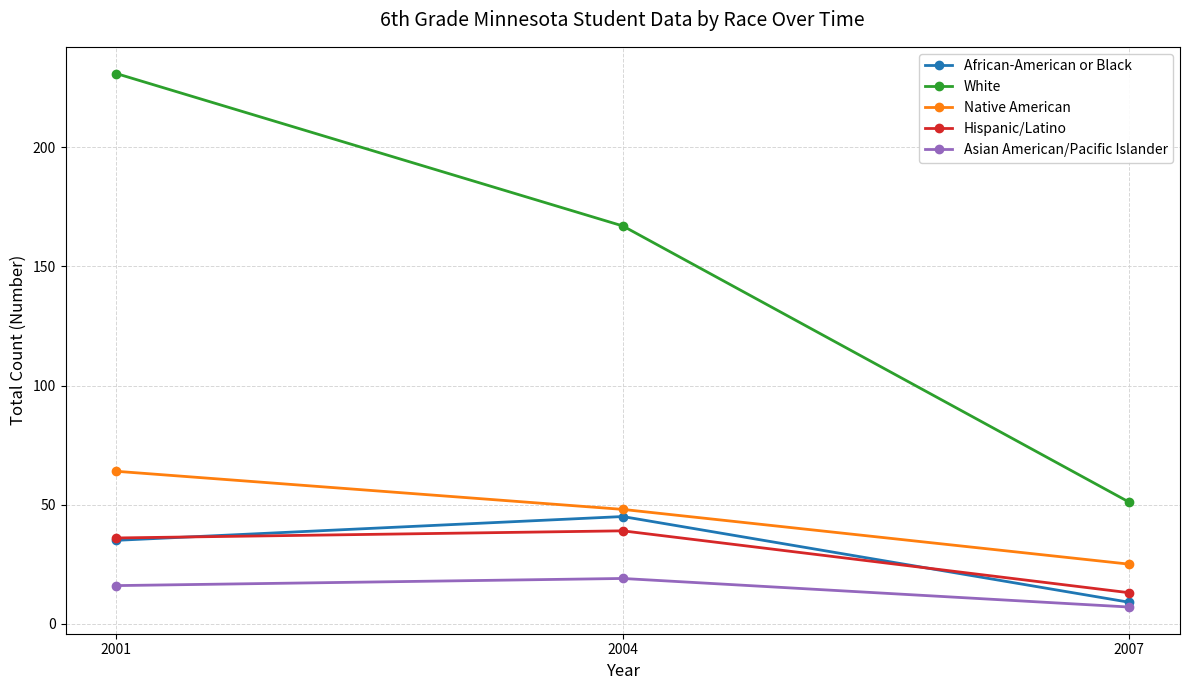

Count the White values in the range 51 to 231.

3